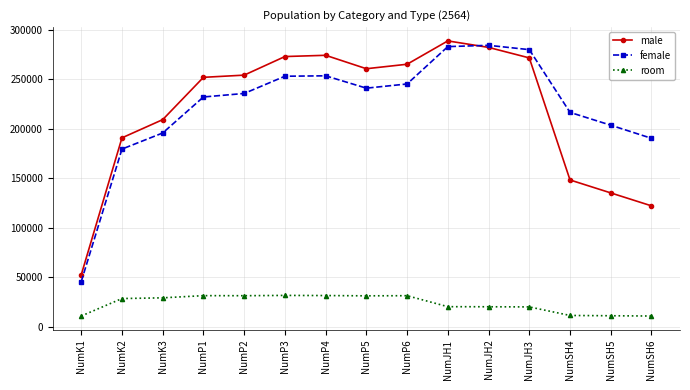

Where is the first local minimum for female?

NumP5